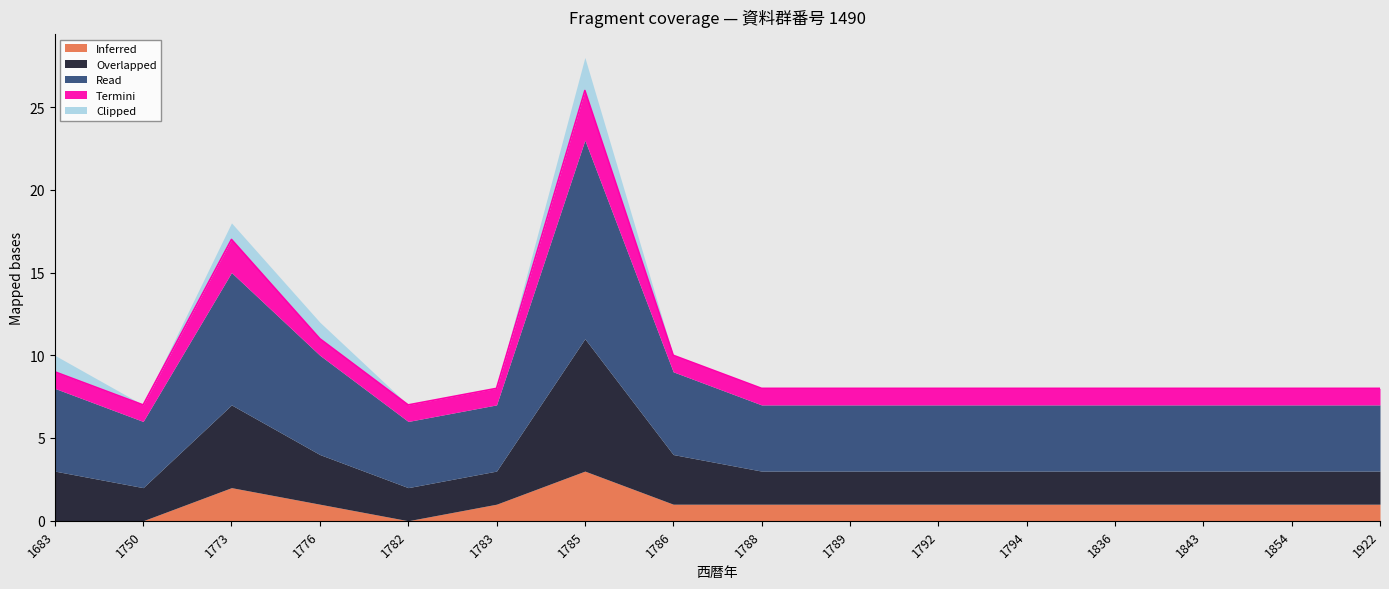

Which has a higher value, 1836 or 1786?

1836